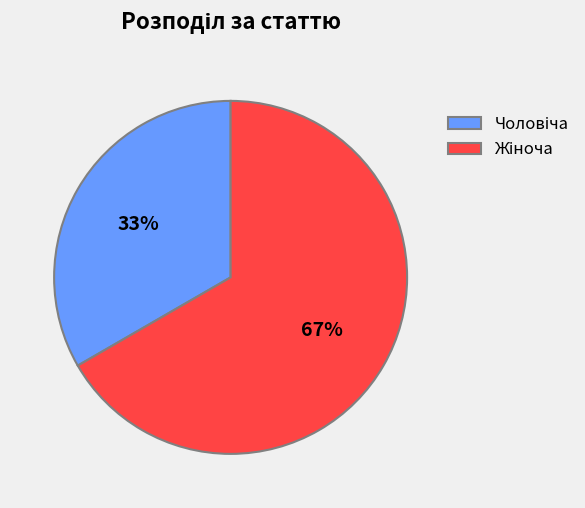

Does any single category account for the majority?

Yes